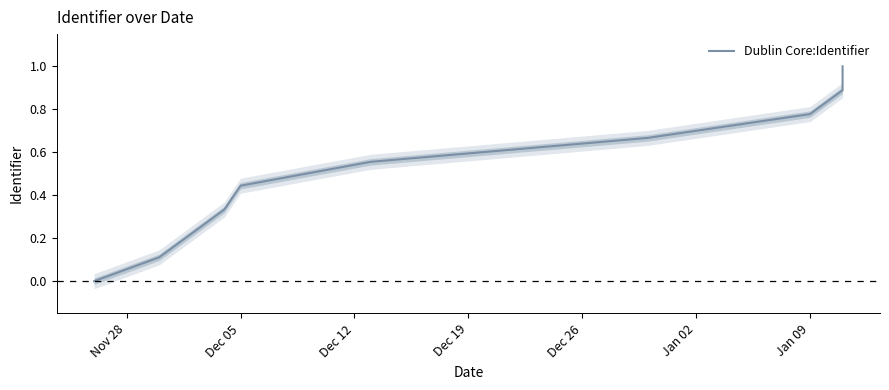

How many series are shown in this chart?

1